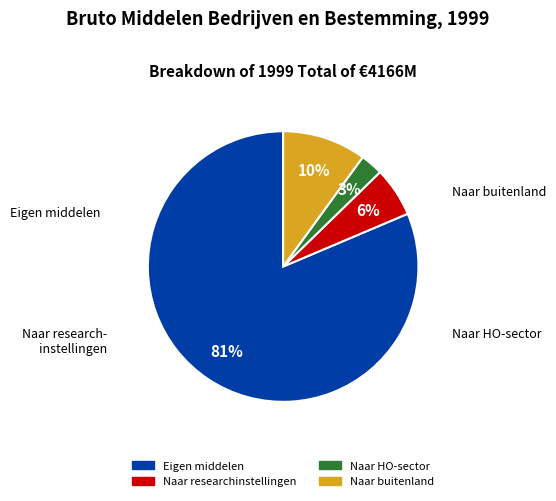

Which category has the biggest portion of the pie?

Eigen middelen